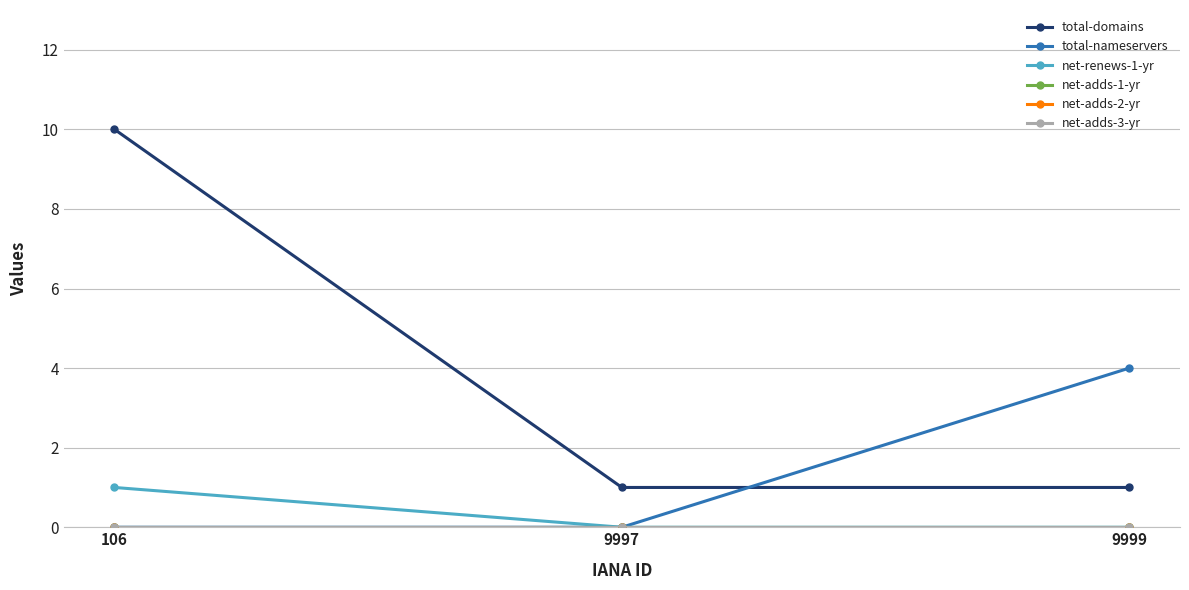

Between 9999 and 106, which is larger?

106